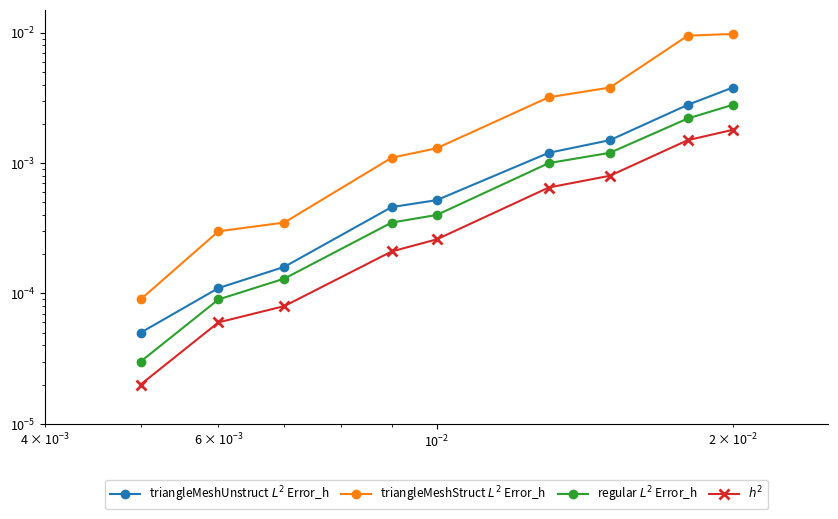

True or false: triangleMeshUnstruct $L^2$ Error_h and $h^2$ intersect in this chart.

False